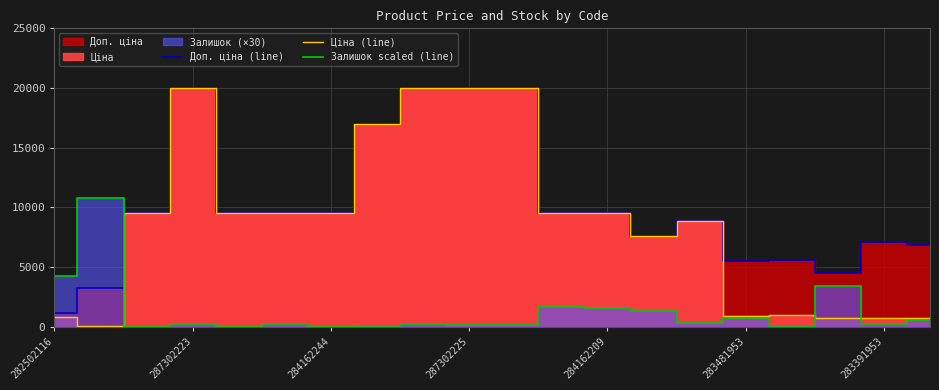

Where is Залишок scaled (line) nearest to the value 5400?

282502116